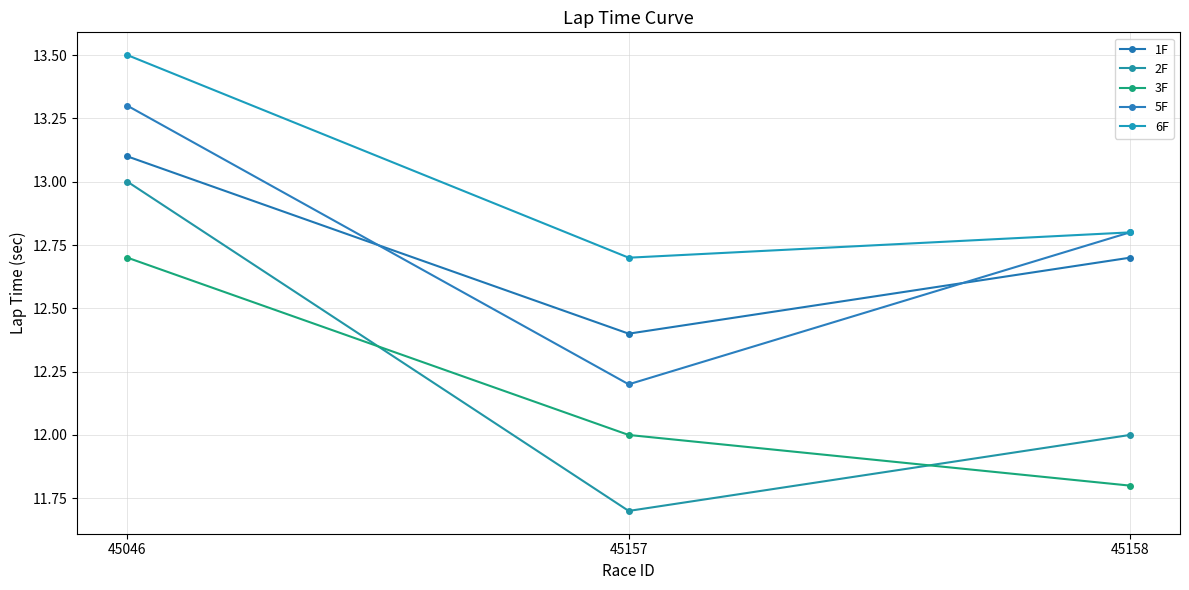

Reading right to left, list all the values displayed in this chart.

1F: 45158=12.7	45157=12.4	45046=13.1
2F: 45158=12.0	45157=11.7	45046=13.0
3F: 45158=11.8	45157=12.0	45046=12.7
5F: 45158=12.8	45157=12.2	45046=13.3
6F: 45158=12.8	45157=12.7	45046=13.5